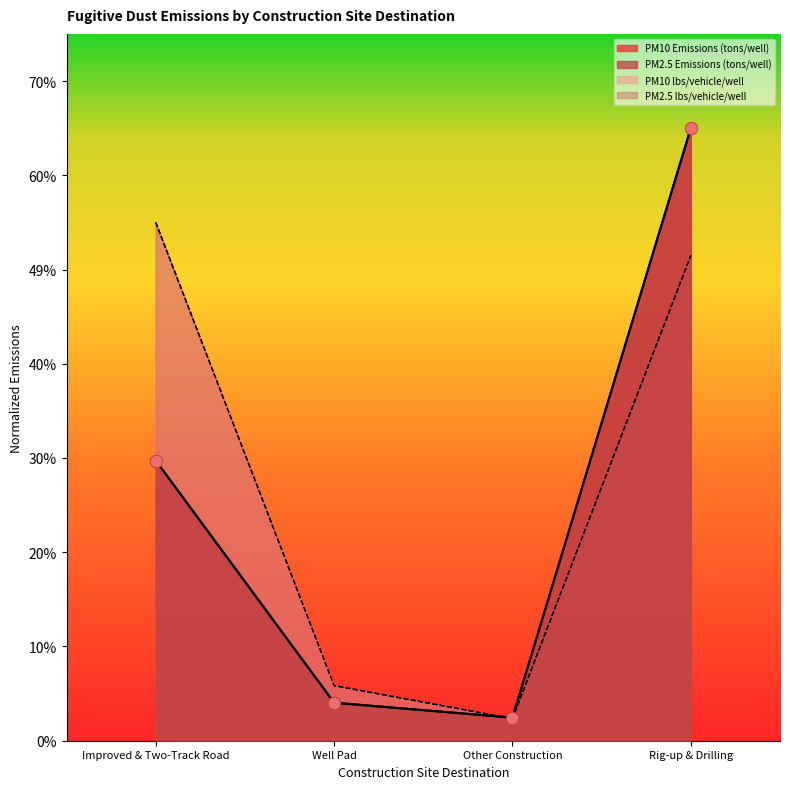

What is the total value across all series at Improved & Two-Track Road?

1.7